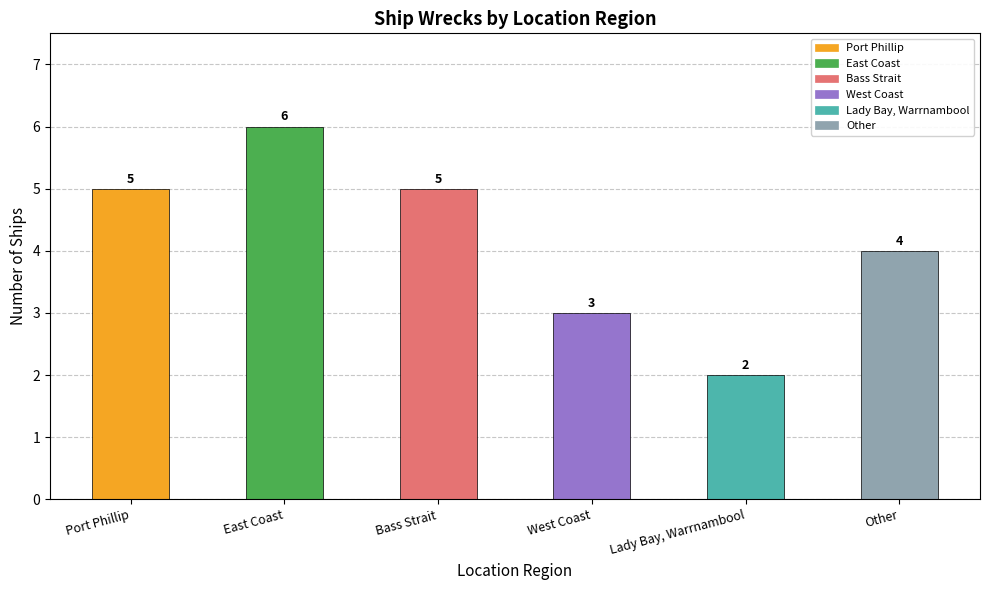

True or false: the data shows 2 at Lady Bay, Warrnambool.

True